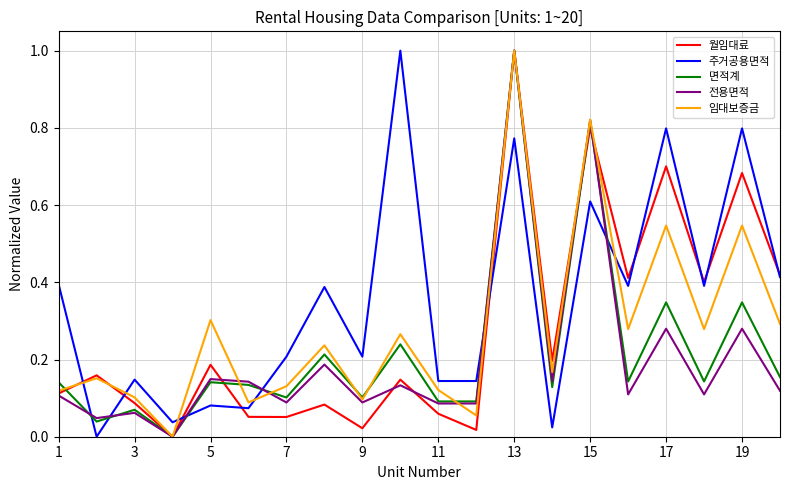

What is the greatest value displayed?

1.0